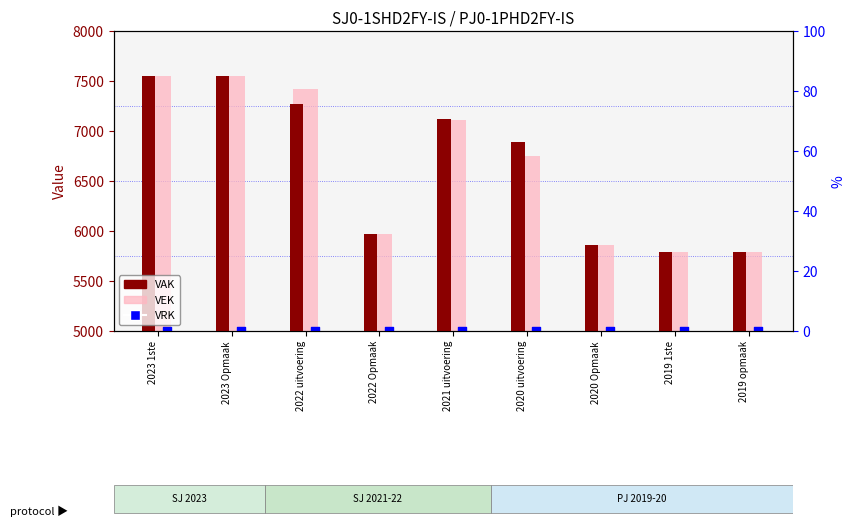

Which series contains the lowest Y value?

VRK